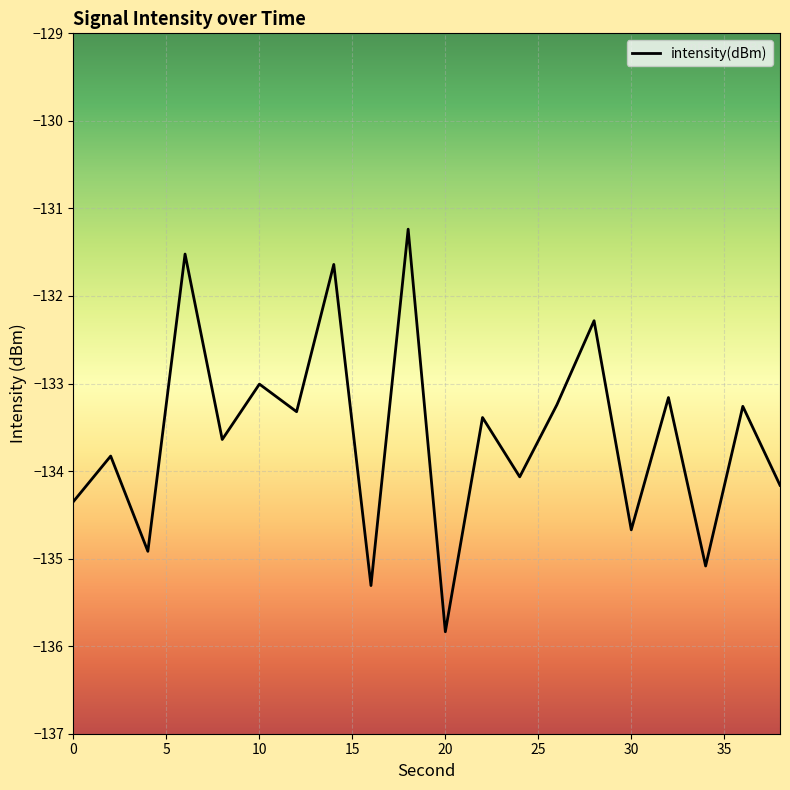

What is the smallest value displayed?

-135.8